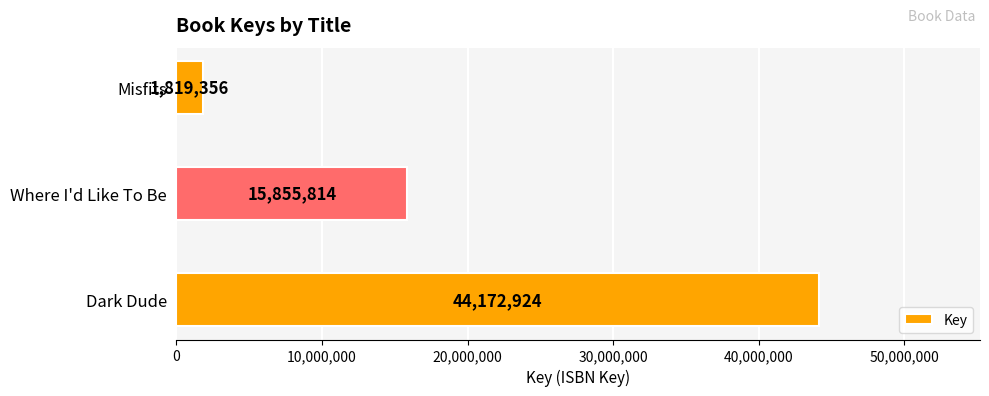

How many data points does each series have?

3